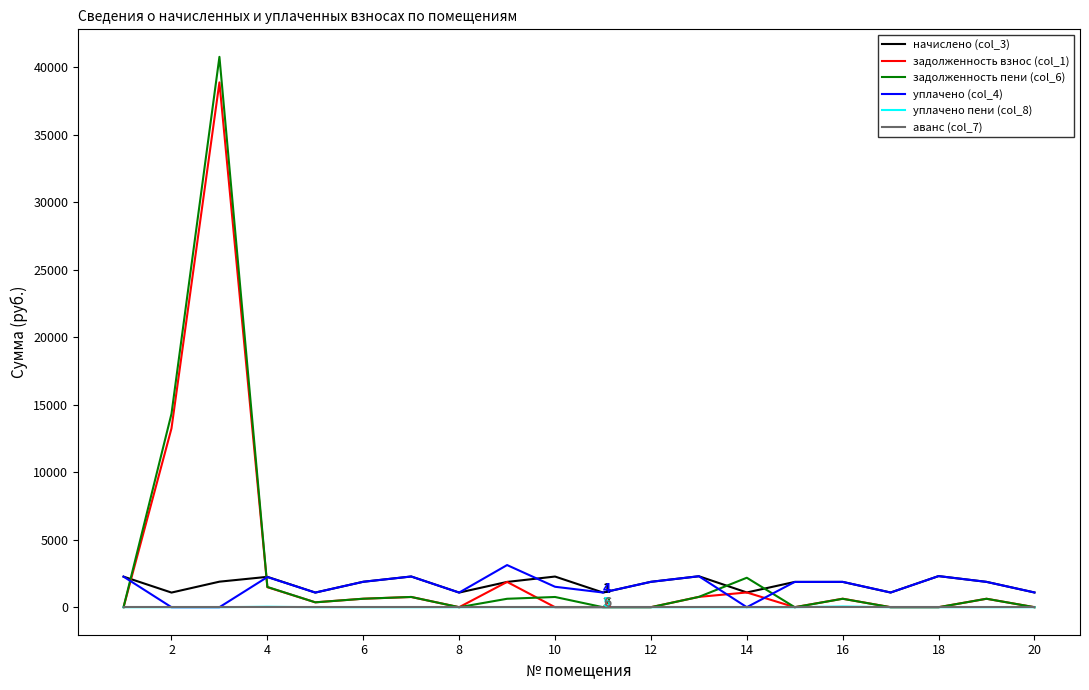

True or false: уплачено пени (col_8) and начислено (col_3) intersect in this chart.

False